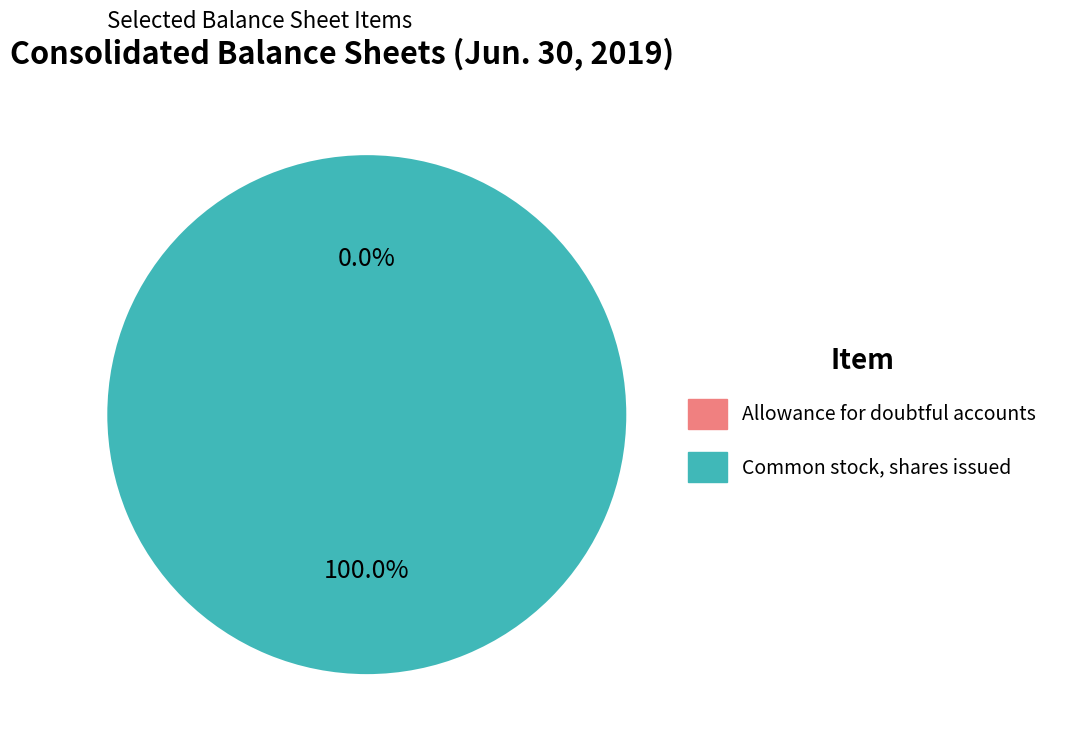

To the nearest percent, what portion does Common stock, shares issued represent?

100%